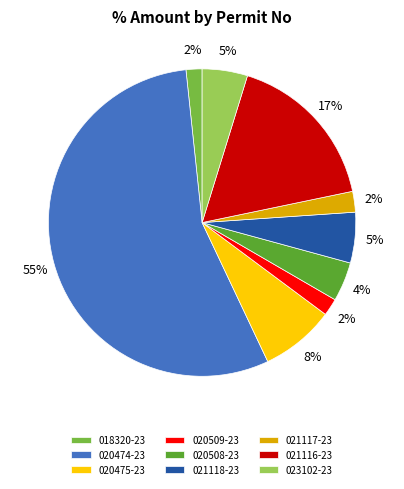

To the nearest percent, what percentage of the pie is 023102-23?

5%